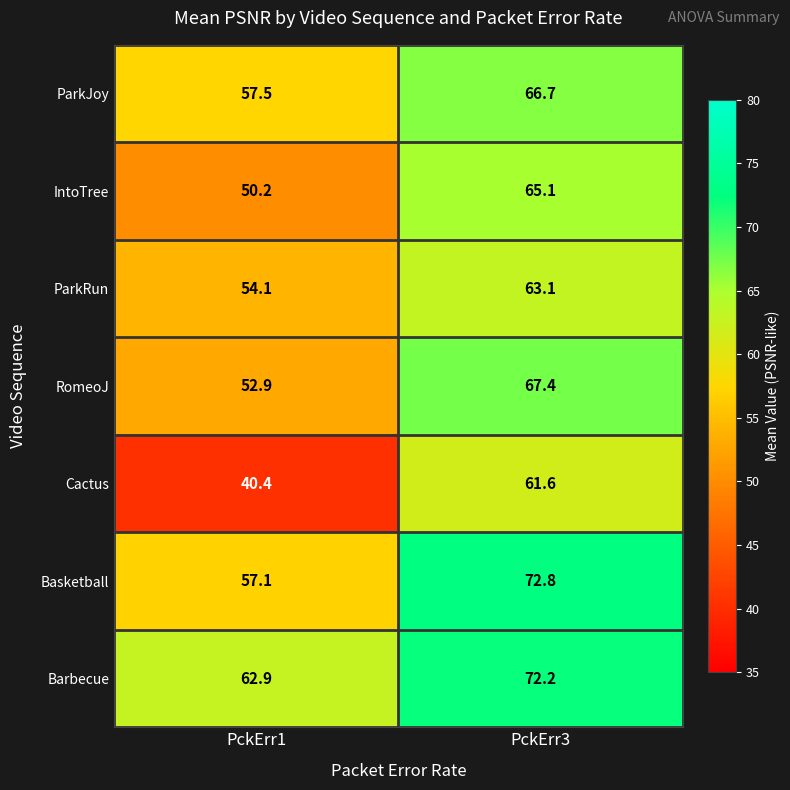

Rank the series by their maximum value, from lowest to highest.

Cactus, ParkRun, IntoTree, ParkJoy, RomeoJ, Barbecue, Basketball